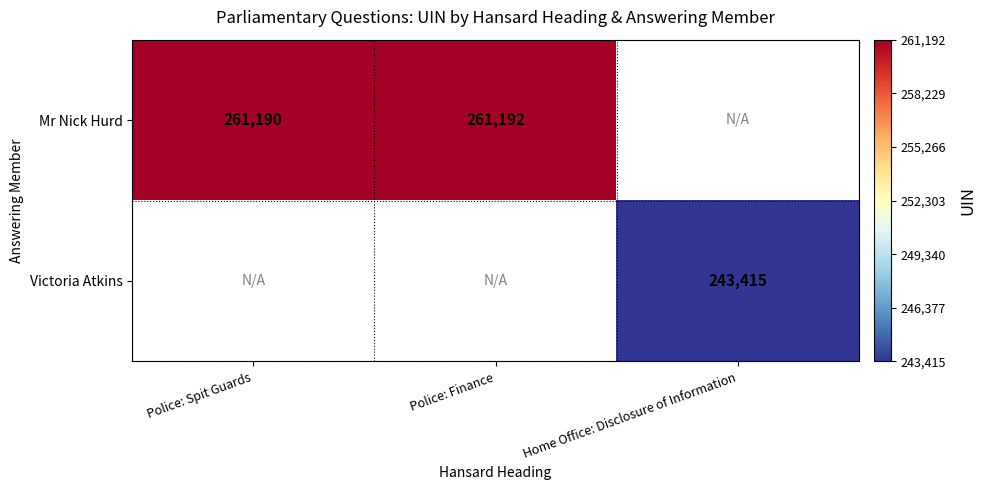

The Mr Nick Hurd series shows 261190 at Police: Spit Guards. True or false?

True